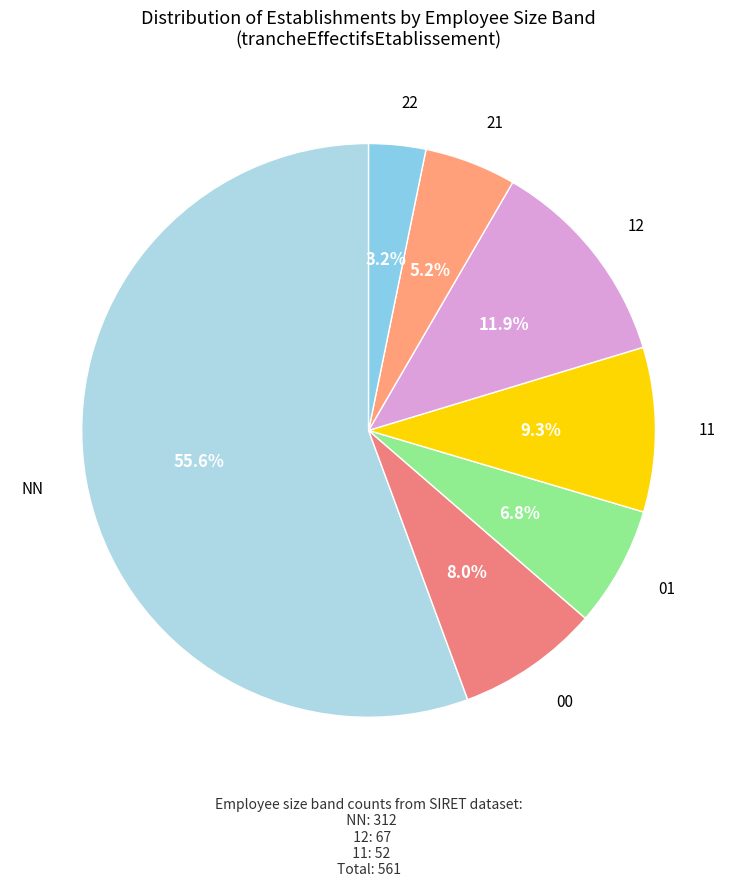

How many slices are in this pie chart?

7